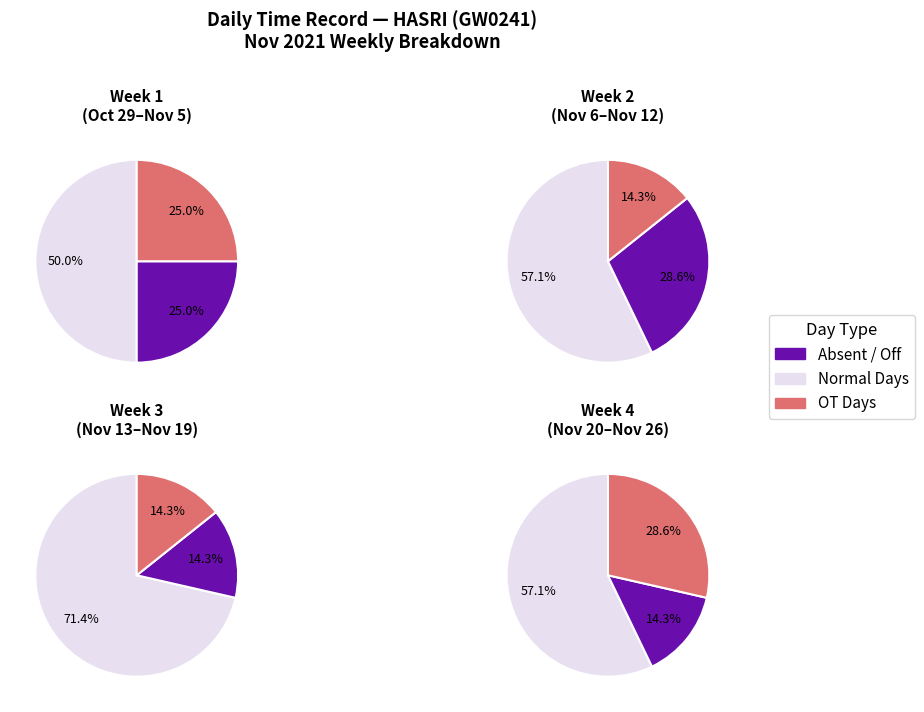

Does 0 represent more than half of the total?

No